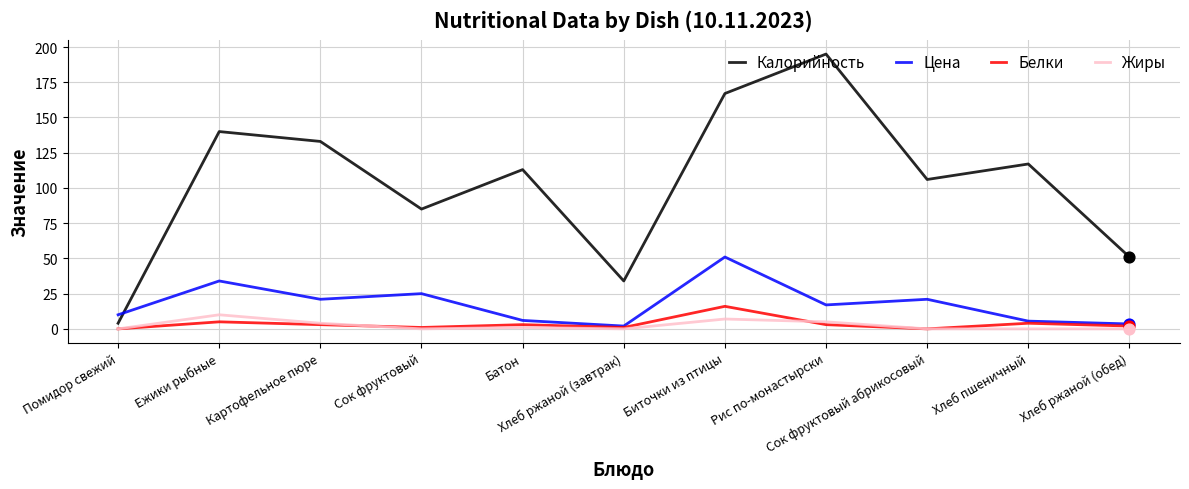

At which category is the sum across all series the highest?

Биточки из птицы